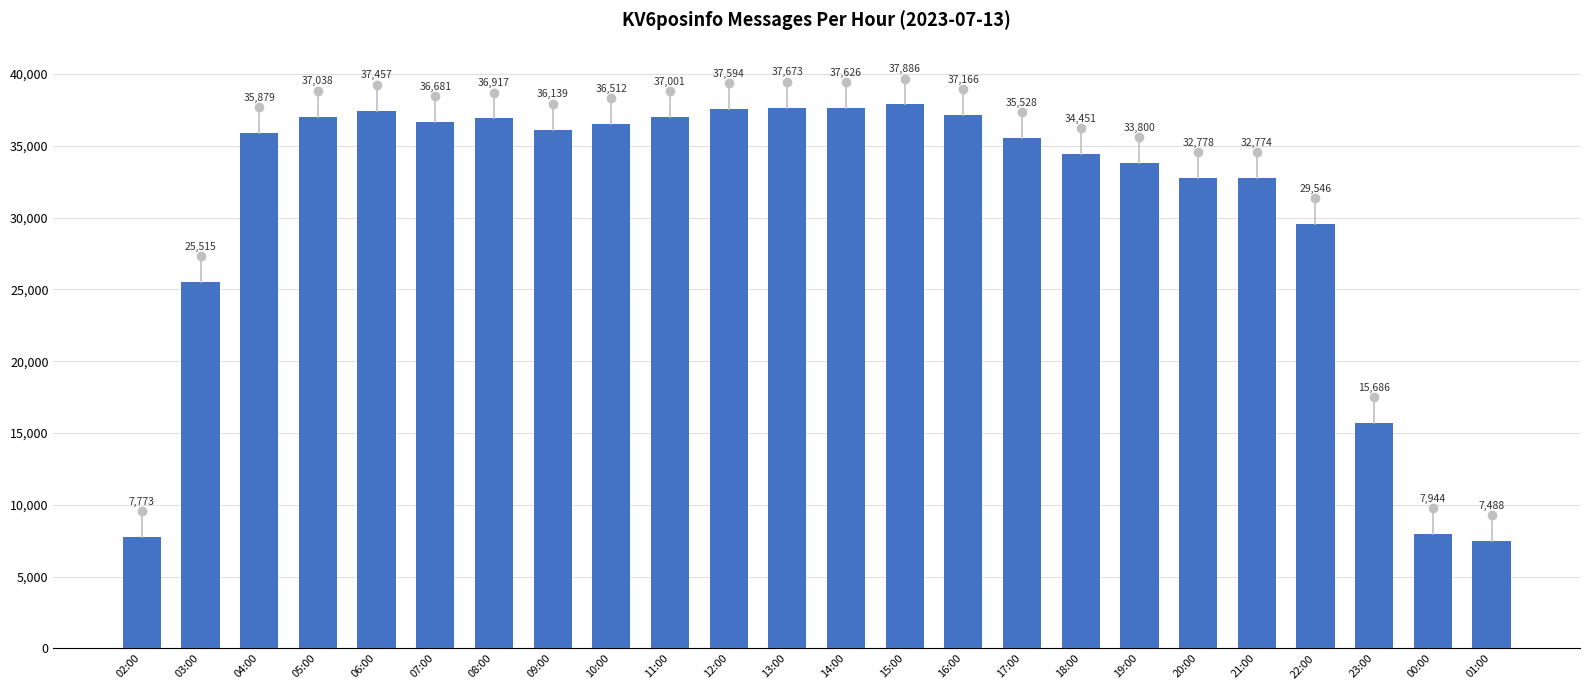

What is the change in value from 02:00 to 17:00?

+27755